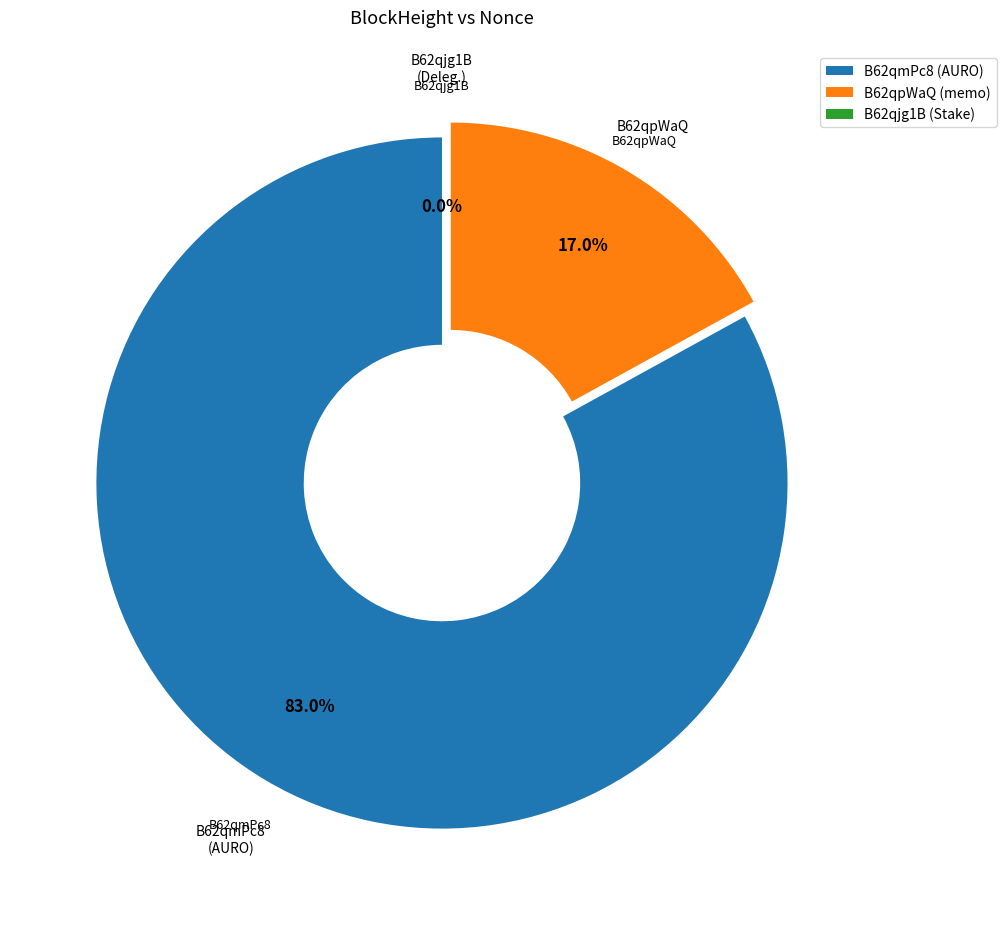

What is the largest slice in the pie chart?

B62qmPc8 (AURO)